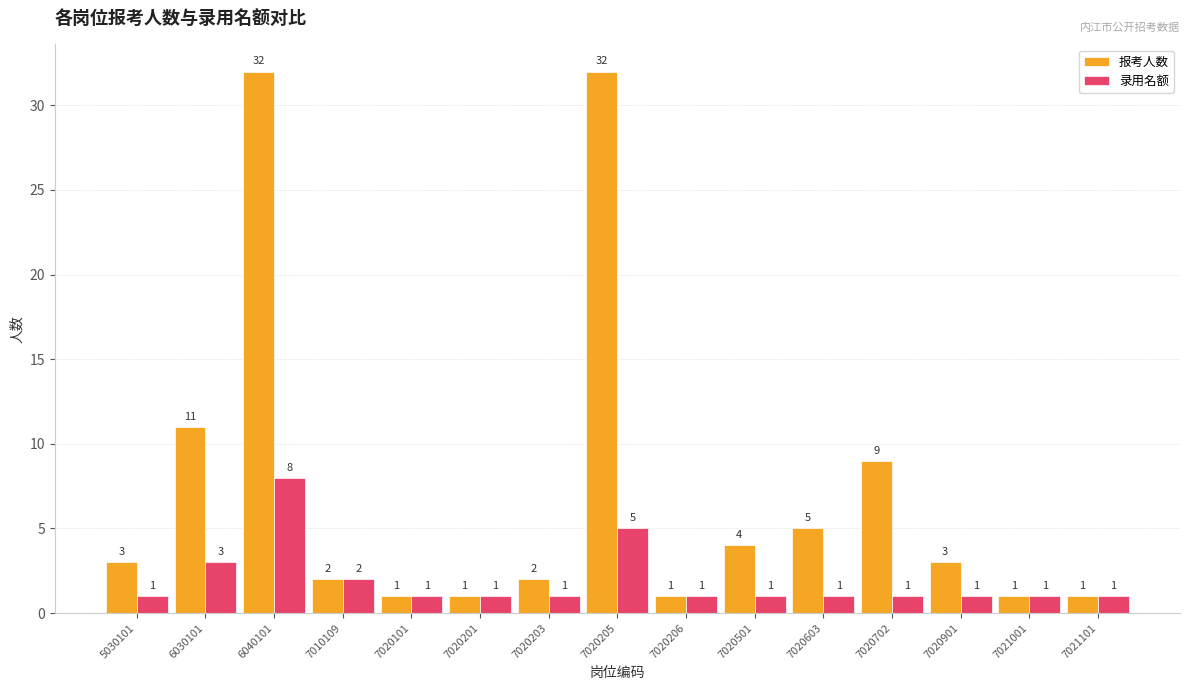

At how many categories does at least one series exceed 18?

2